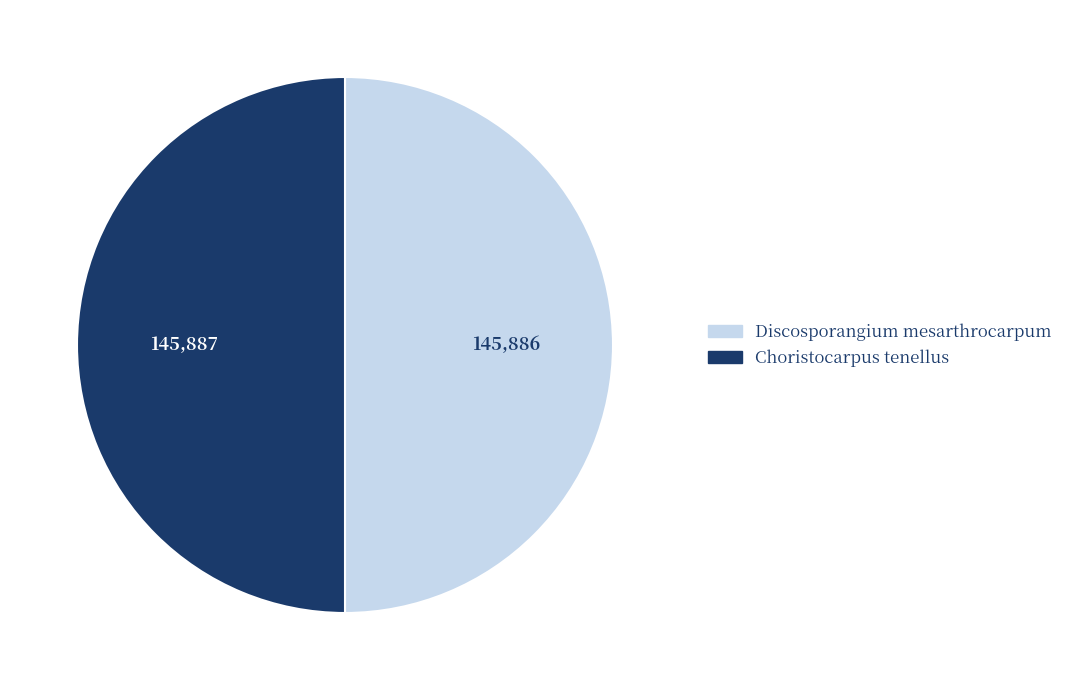

Is it true that Choristocarpus tenellus is 50% of the pie?

True